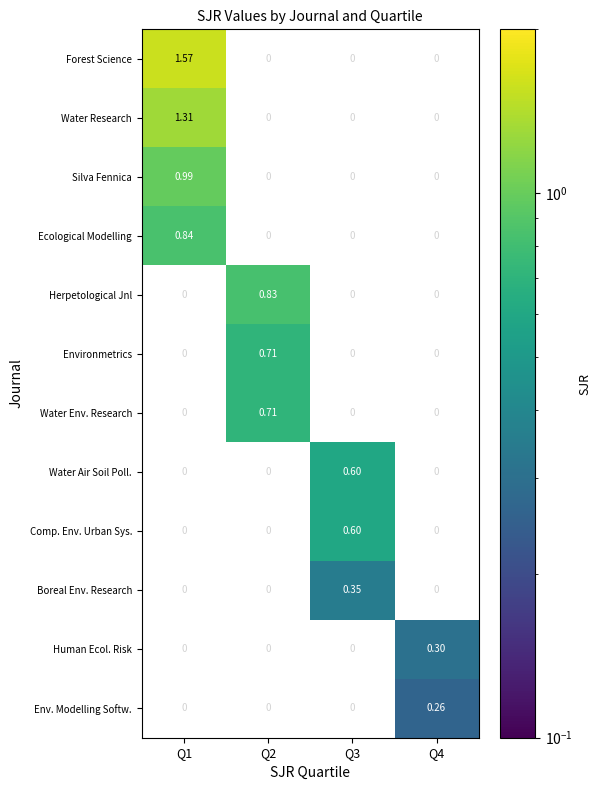

Is the value of Silva Fennica at Q3 greater than the value of Human Ecol. Risk at Q3?

No